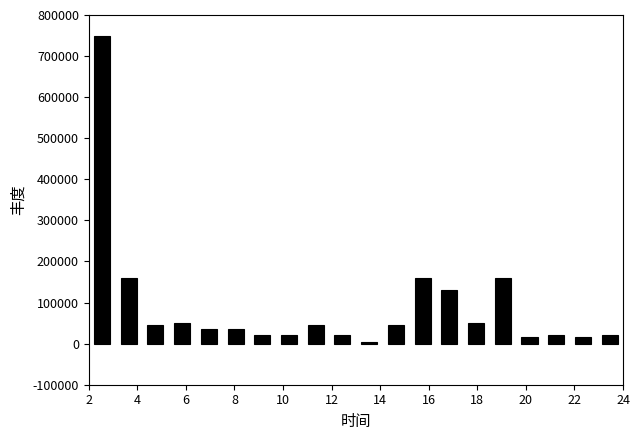

Reading left to right, list every bar in this chart as the range it spans on the x-axis followed by its height. Neither the bar edges nor the heights are printed on the chart, so give them approximately, as read against the axes.

2.0 to 3.1: 750000
3.1 to 4.2: 160000
4.2 to 5.3: 50000
5.3 to 6.4: 50000
6.4 to 7.5: 40000
7.5 to 8.6: 40000
8.6 to 9.7: 20000
9.7 to 10.8: 20000
10.8 to 11.9: 50000
11.9 to 13.0: 20000
13.0 to 14.1: under 10000
14.1 to 15.2: 50000
15.2 to 16.3: 160000
16.3 to 17.4: 130000
17.4 to 18.5: 50000
18.5 to 19.6: 160000
19.6 to 20.7: 20000
20.7 to 21.8: 20000
21.8 to 22.9: 20000
22.9 to 24.0: 20000